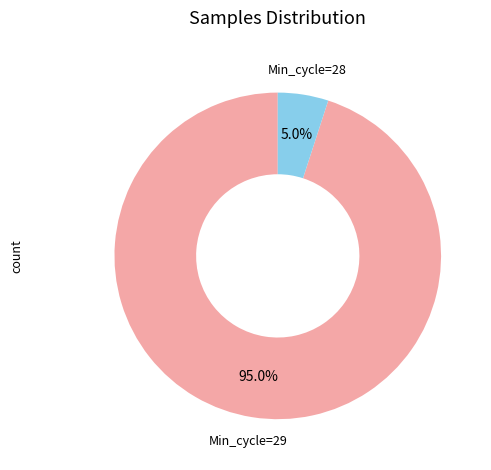

Which slice represents more than half of the pie?

Min_cycle=29